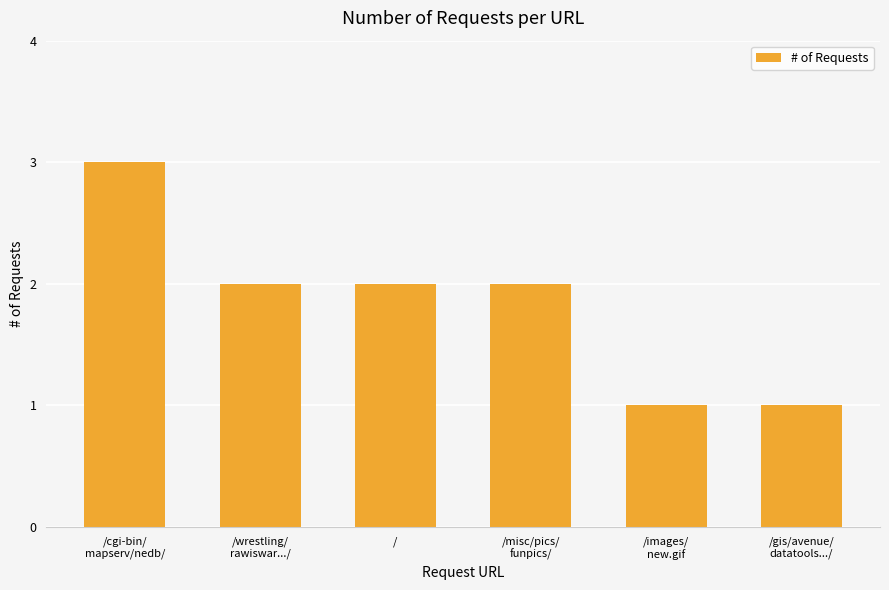

Approximately how many times larger is the value at /wrestling/
rawiswar.../ compared to /images/
new.gif?

2.0